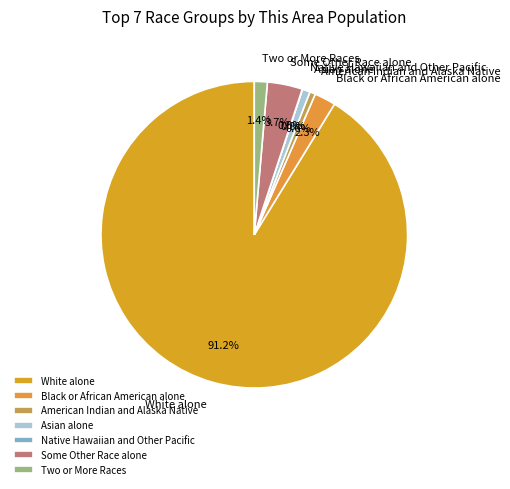

To the nearest percent, what is the difference between the largest and smallest slice percentages?

91%